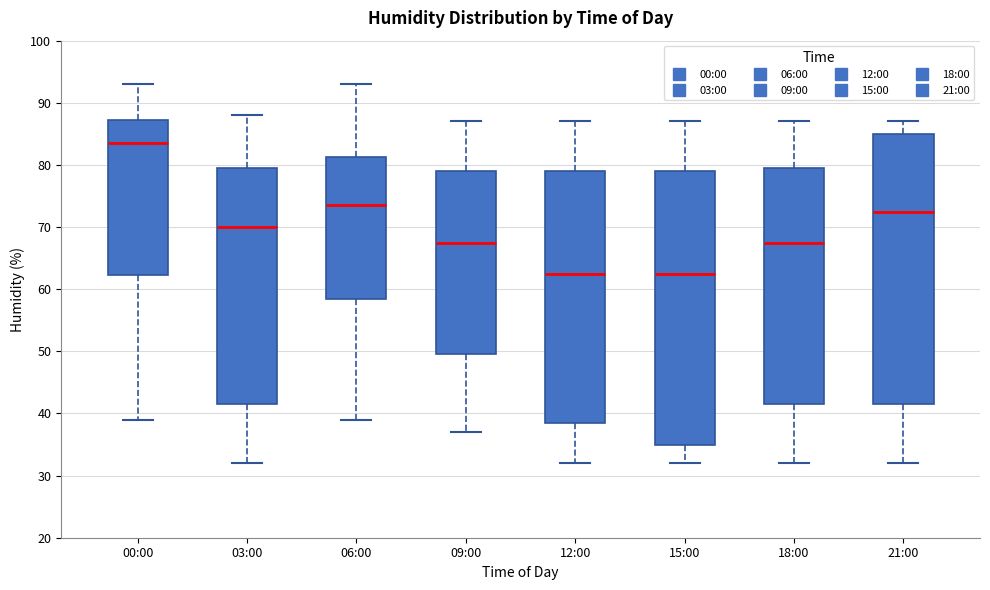

Where does the median line of the box for 15:00 sit on the y-axis? The values are not printed on the chart, so give them approximately, as read against the axis.

63